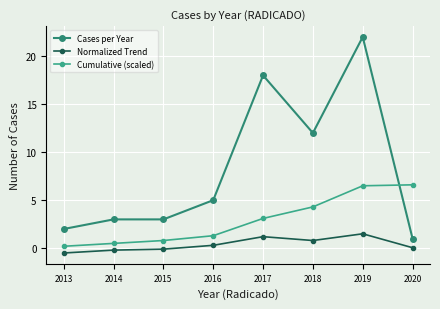

Rank the series by their maximum value, from highest to lowest.

Cases per Year, Cumulative (scaled), Normalized Trend